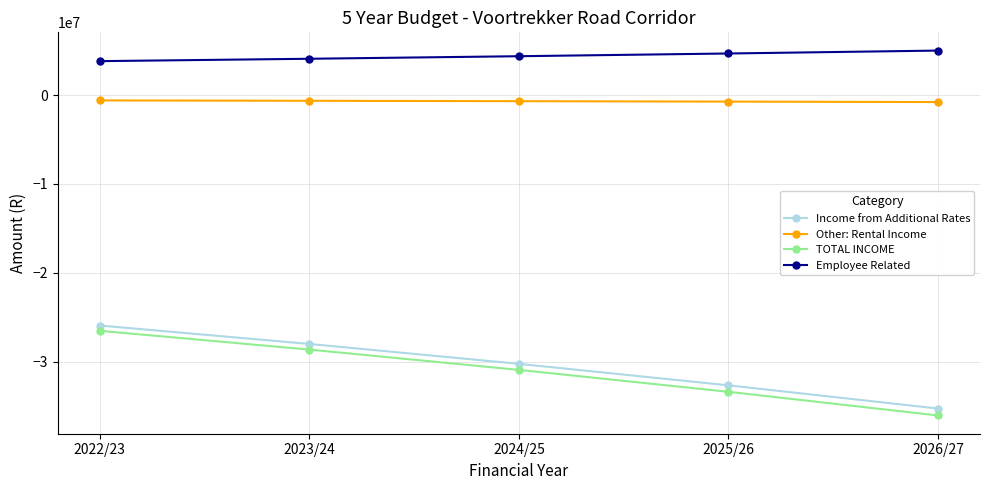

How many data points in Income from Additional Rates are less than -30248135?

2